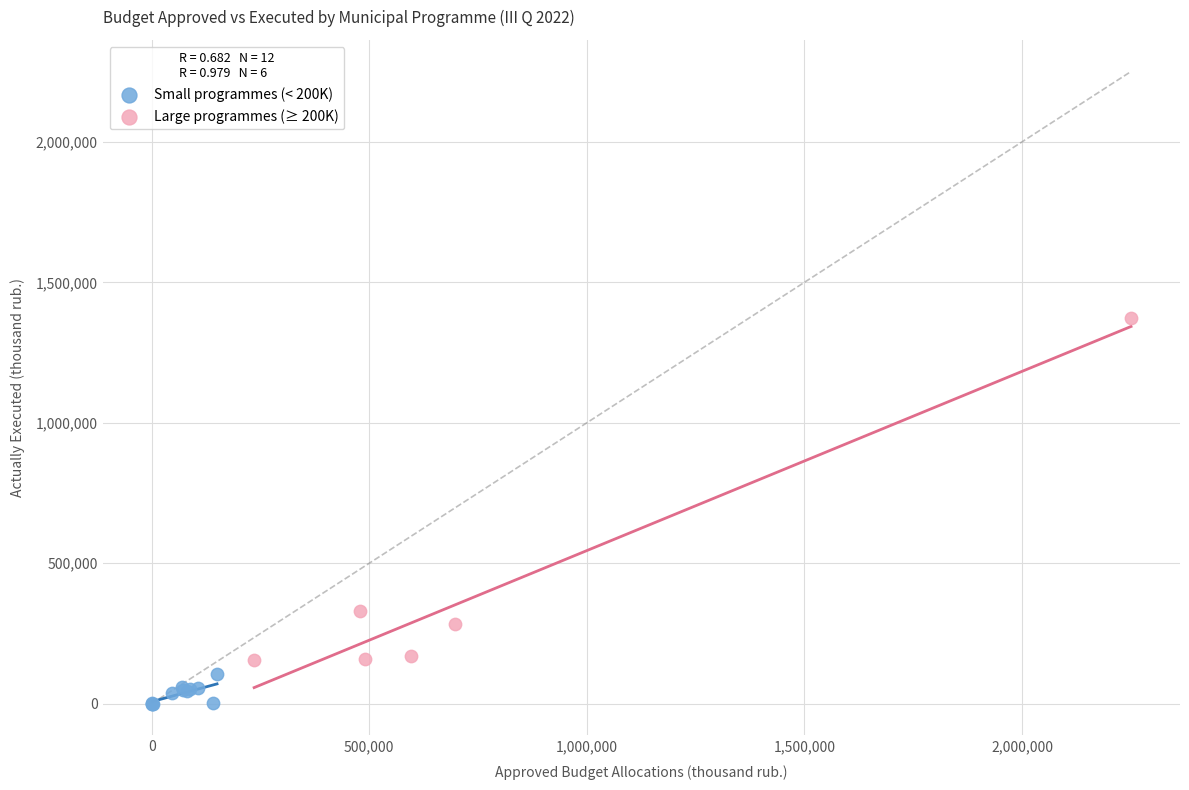

Which series reaches the maximum Y coordinate?

Large programmes (≥ 200K)